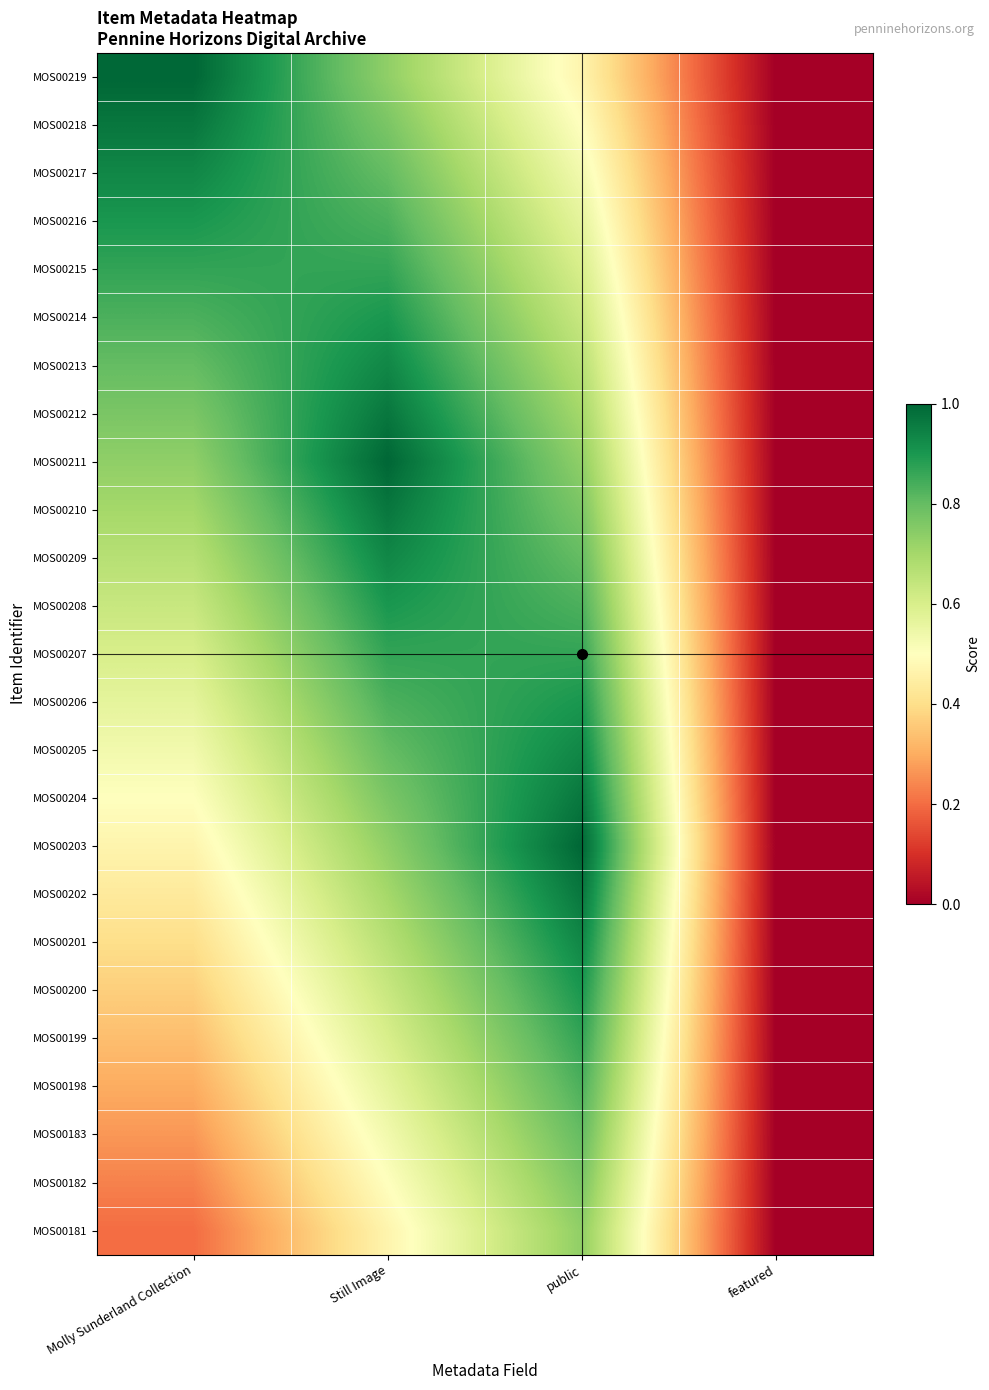

Reading right to left, what are all the values shown in this chart?

MOS00219: featured=0.0	public=0.5	Still Image=0.7	Molly Sunderland Collection=1.0
MOS00218: featured=0.0	public=0.5	Still Image=0.8	Molly Sunderland Collection=1.0
MOS00217: featured=0.0	public=0.5	Still Image=0.8	Molly Sunderland Collection=0.9
MOS00216: featured=0.0	public=0.6	Still Image=0.8	Molly Sunderland Collection=0.9
MOS00215: featured=0.0	public=0.6	Still Image=0.9	Molly Sunderland Collection=0.9
MOS00214: featured=0.0	public=0.6	Still Image=0.9	Molly Sunderland Collection=0.8
MOS00213: featured=0.0	public=0.7	Still Image=0.9	Molly Sunderland Collection=0.8
MOS00212: featured=0.0	public=0.7	Still Image=1.0	Molly Sunderland Collection=0.8
MOS00211: featured=0.0	public=0.7	Still Image=1.0	Molly Sunderland Collection=0.7
MOS00210: featured=0.0	public=0.8	Still Image=1.0	Molly Sunderland Collection=0.7
MOS00209: featured=0.0	public=0.8	Still Image=0.9	Molly Sunderland Collection=0.7
MOS00208: featured=0.0	public=0.8	Still Image=0.9	Molly Sunderland Collection=0.6
MOS00207: featured=0.0	public=0.9	Still Image=0.9	Molly Sunderland Collection=0.6
MOS00206: featured=0.0	public=0.9	Still Image=0.8	Molly Sunderland Collection=0.6
MOS00205: featured=0.0	public=0.9	Still Image=0.8	Molly Sunderland Collection=0.5
MOS00204: featured=0.0	public=1.0	Still Image=0.8	Molly Sunderland Collection=0.5
MOS00203: featured=0.0	public=1.0	Still Image=0.7	Molly Sunderland Collection=0.5
MOS00202: featured=0.0	public=1.0	Still Image=0.7	Molly Sunderland Collection=0.4
MOS00201: featured=0.0	public=0.9	Still Image=0.7	Molly Sunderland Collection=0.4
MOS00200: featured=0.0	public=0.9	Still Image=0.6	Molly Sunderland Collection=0.4
MOS00199: featured=0.0	public=0.9	Still Image=0.6	Molly Sunderland Collection=0.3
MOS00198: featured=0.0	public=0.8	Still Image=0.6	Molly Sunderland Collection=0.3
MOS00183: featured=0.0	public=0.8	Still Image=0.5	Molly Sunderland Collection=0.3
MOS00182: featured=0.0	public=0.8	Still Image=0.5	Molly Sunderland Collection=0.2
MOS00181: featured=0.0	public=0.7	Still Image=0.5	Molly Sunderland Collection=0.2